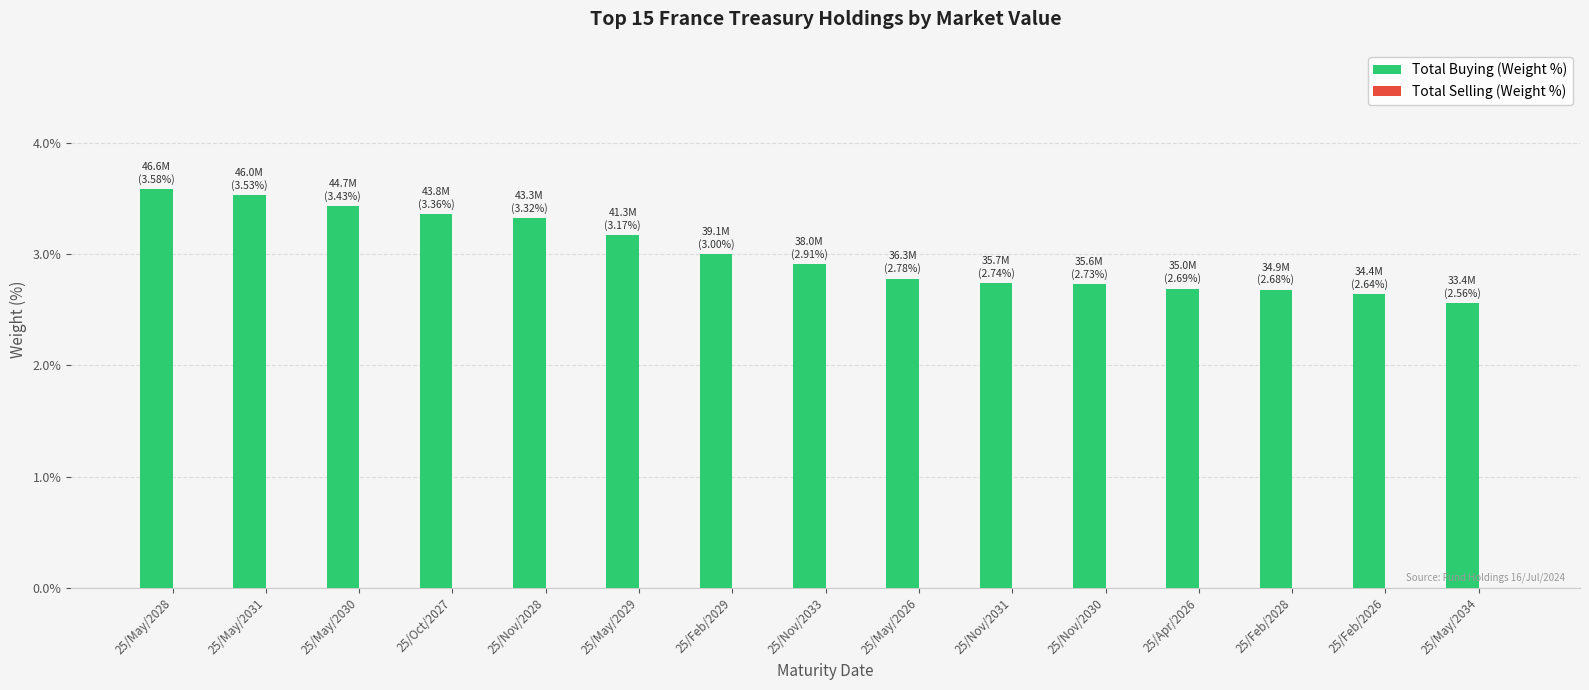

Reading left to right, extract all data points from this chart.

25/May/2028=3.6	25/May/2031=3.5	25/May/2030=3.4	25/Oct/2027=3.4	25/Nov/2028=3.3	25/May/2029=3.2	25/Feb/2029=3.0	25/Nov/2033=2.9	25/May/2026=2.8	25/Nov/2031=2.7	25/Nov/2030=2.7	25/Apr/2026=2.7	25/Feb/2028=2.7	25/Feb/2026=2.6	25/May/2034=2.6